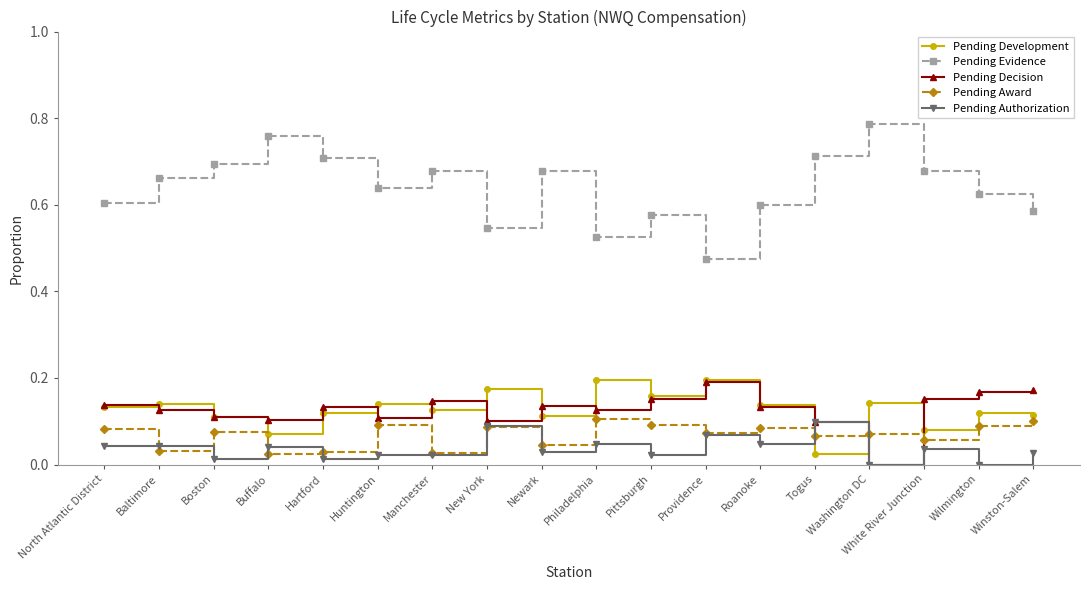

At which category does Pending Authorization reach its first local valley?

Boston